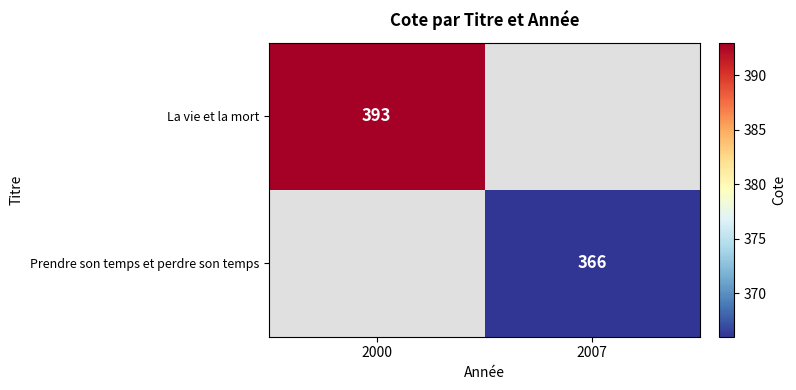

The value of La vie et la mort at 2000 is 393. True or false?

True